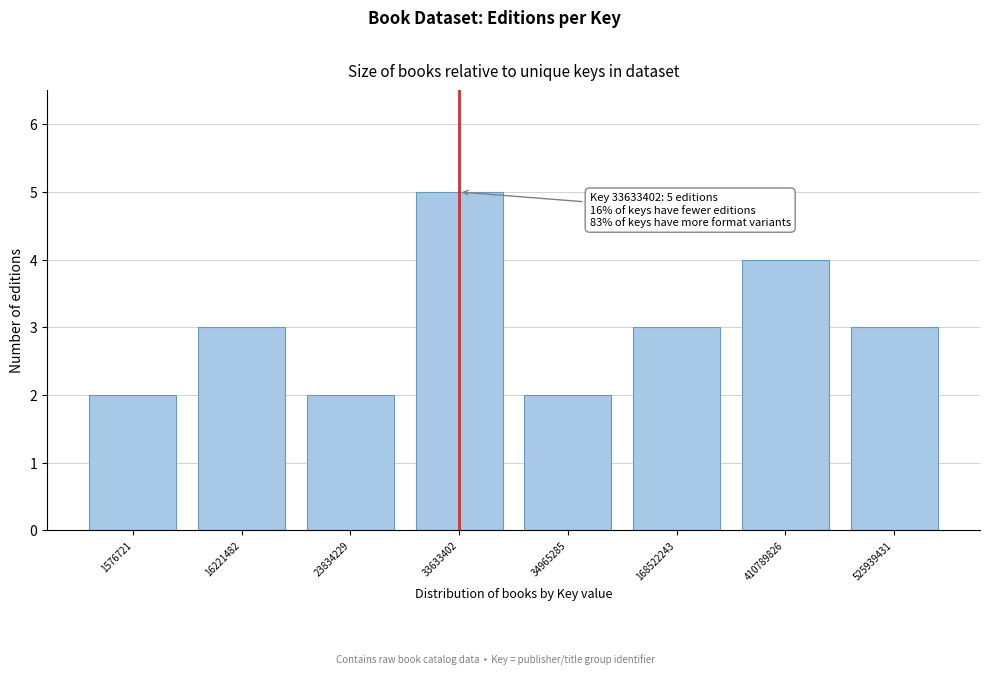

Reading left to right, extract all data points from this chart.

2	3	2	5	2	3	4	3